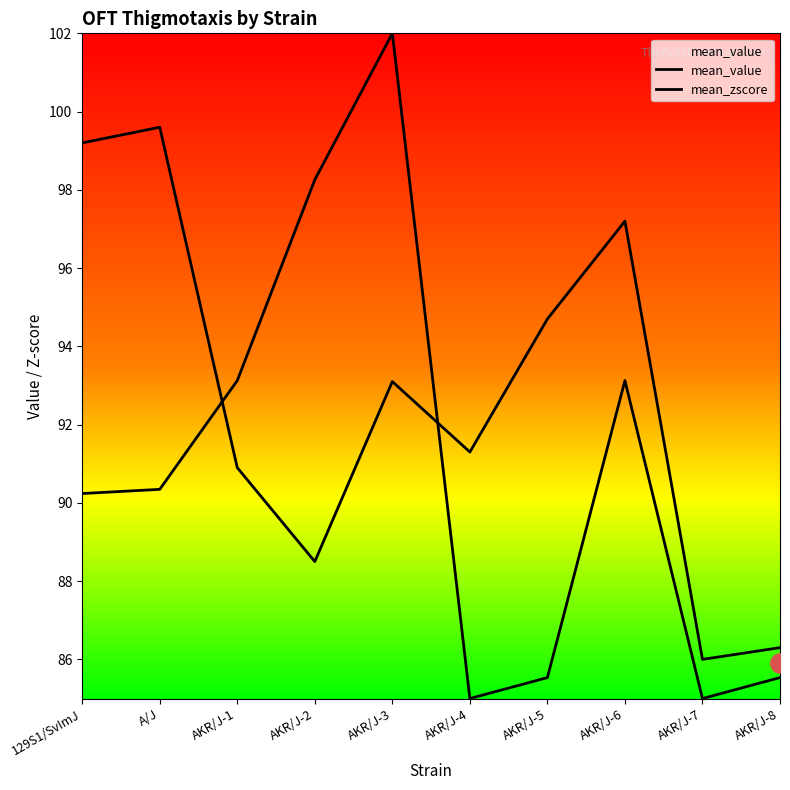

How many times do mean_zscore and mean_value cross each other?

2